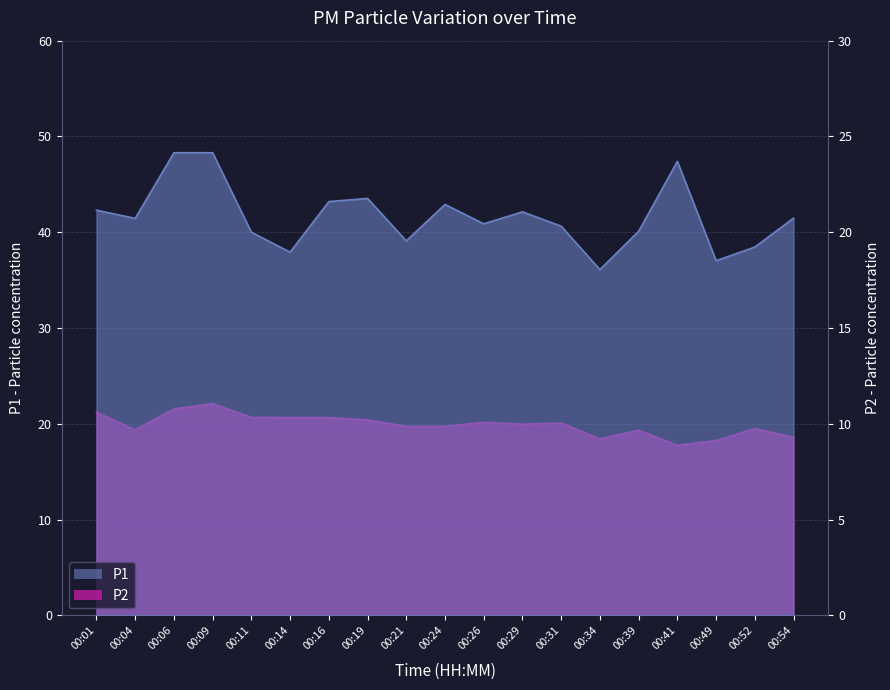

The P1 series shows 71.0 at 00:06. True or false?

False